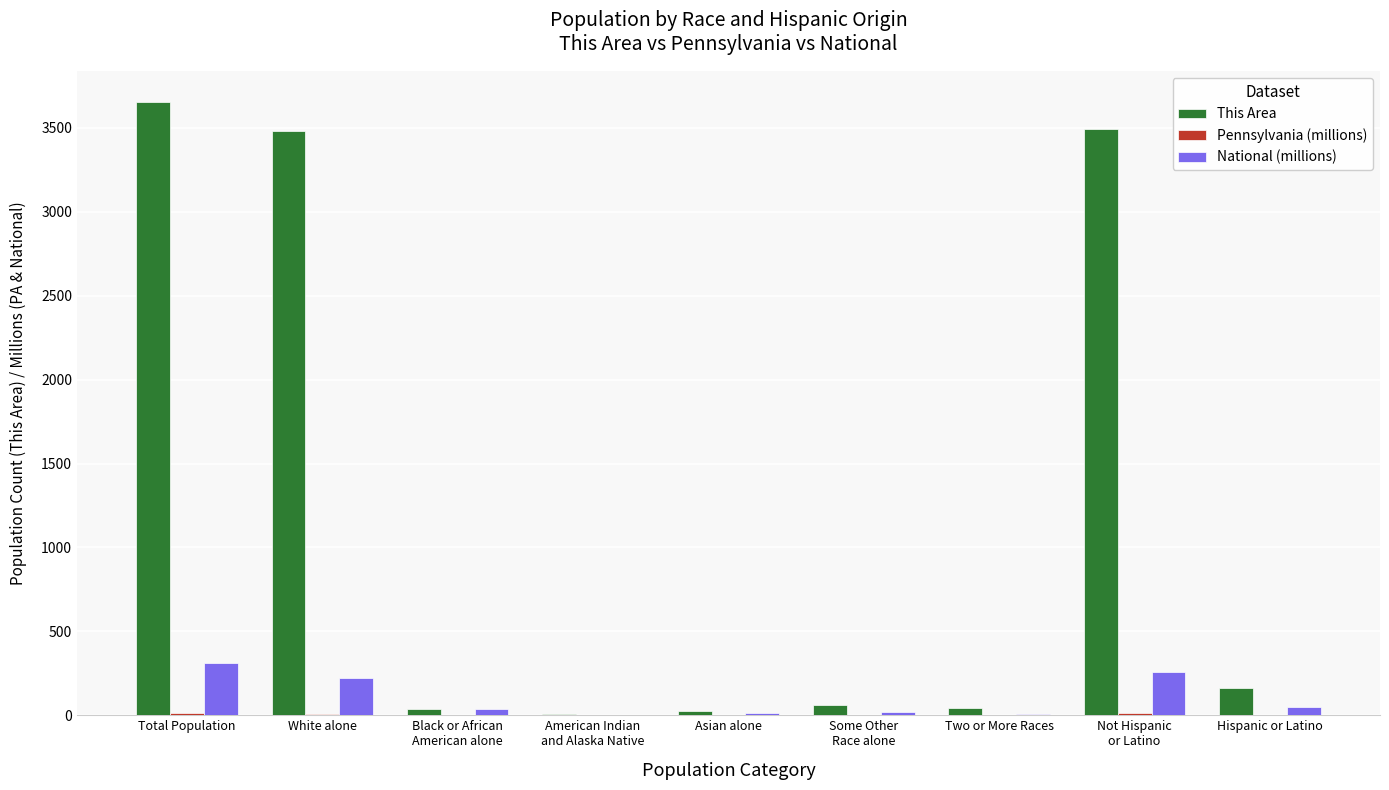

At which label does This Area first exceed 62?

Total Population